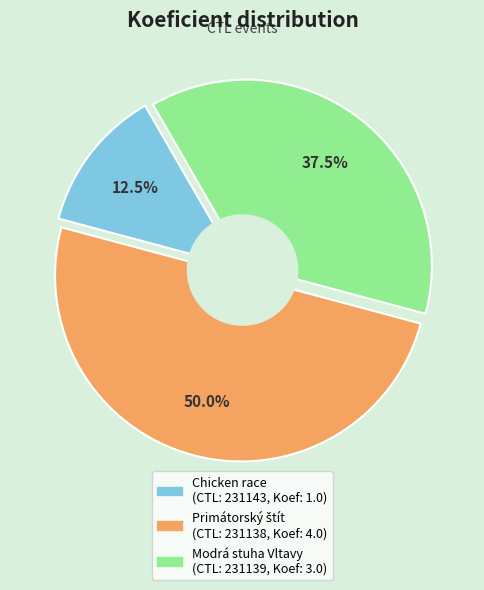

Count the number of slices in the pie.

3